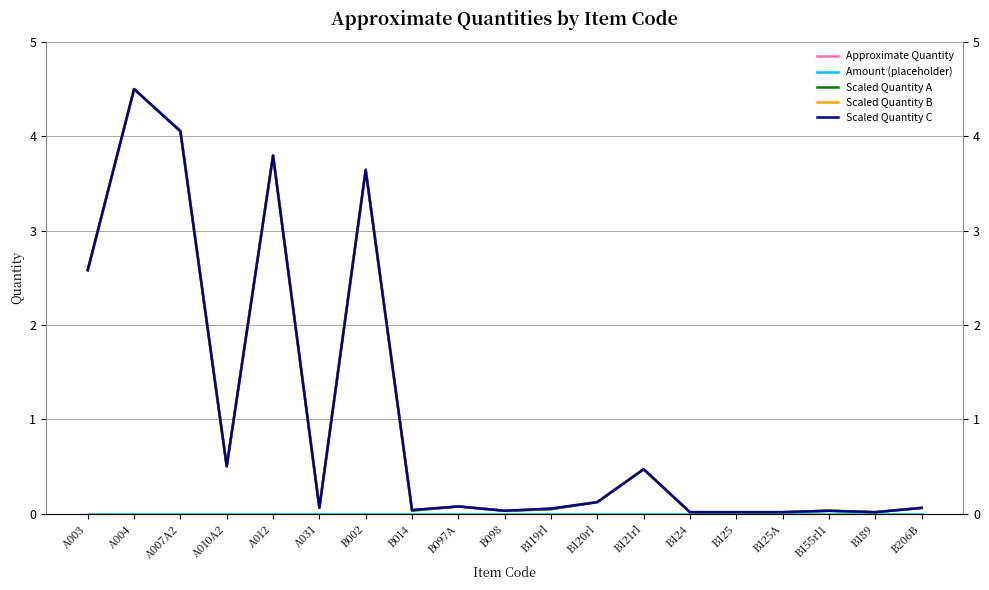

Reading left to right, list all the values displayed in this chart.

Approximate Quantity: 2.6	4.5	4.1	0.5	3.8	0.1	3.6	0.0	0.1	0.0	0.1	0.1	0.5	0.0	0.0	0.0	0.0	0.0	0.1
Amount (placeholder): 0.0	0.0	0.0	0.0	0.0	0.0	0.0	0.0	0.0	0.0	0.0	0.0	0.0	0.0	0.0	0.0	0.0	0.0	0.0
Scaled Quantity A: 2.6	4.5	4.1	0.5	3.8	0.1	3.6	0.0	0.1	0.0	0.0	0.1	0.5	0.0	0.0	0.0	0.0	0.0	0.1
Scaled Quantity B: 2.6	4.5	4.1	0.5	3.8	0.1	3.6	0.0	0.1	0.0	0.1	0.1	0.5	0.0	0.0	0.0	0.0	0.0	0.1
Scaled Quantity C: 2.6	4.5	4.1	0.5	3.8	0.1	3.6	0.0	0.1	0.0	0.1	0.1	0.5	0.0	0.0	0.0	0.0	0.0	0.1